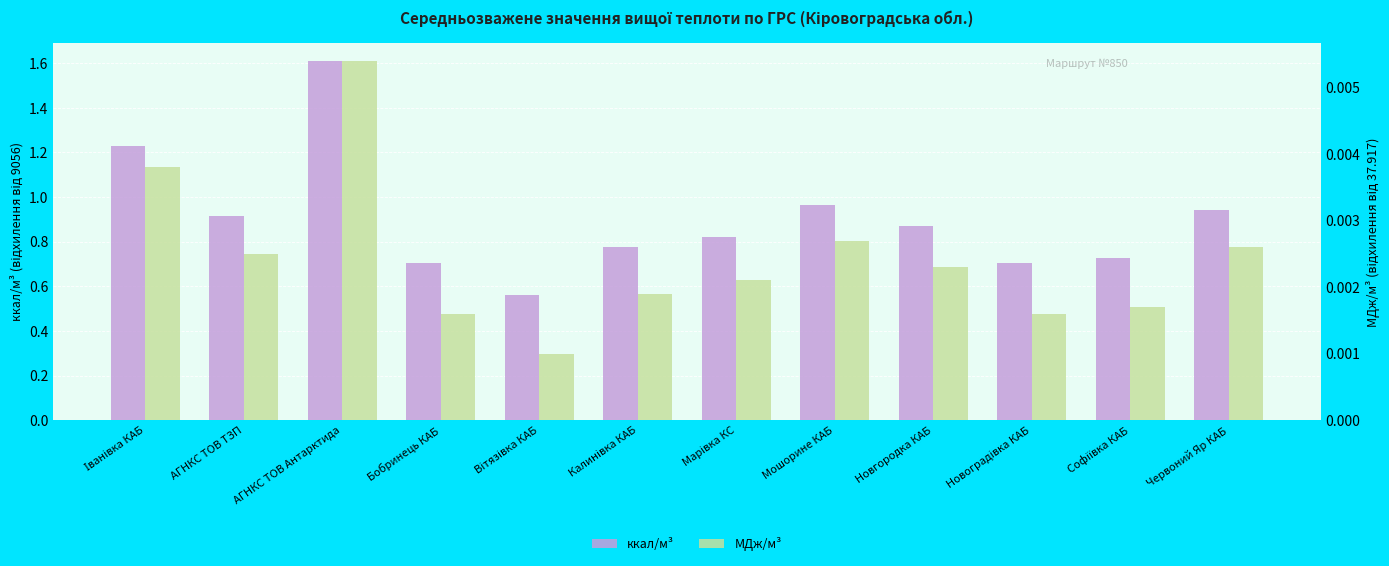

How many groups of bars are there?

12